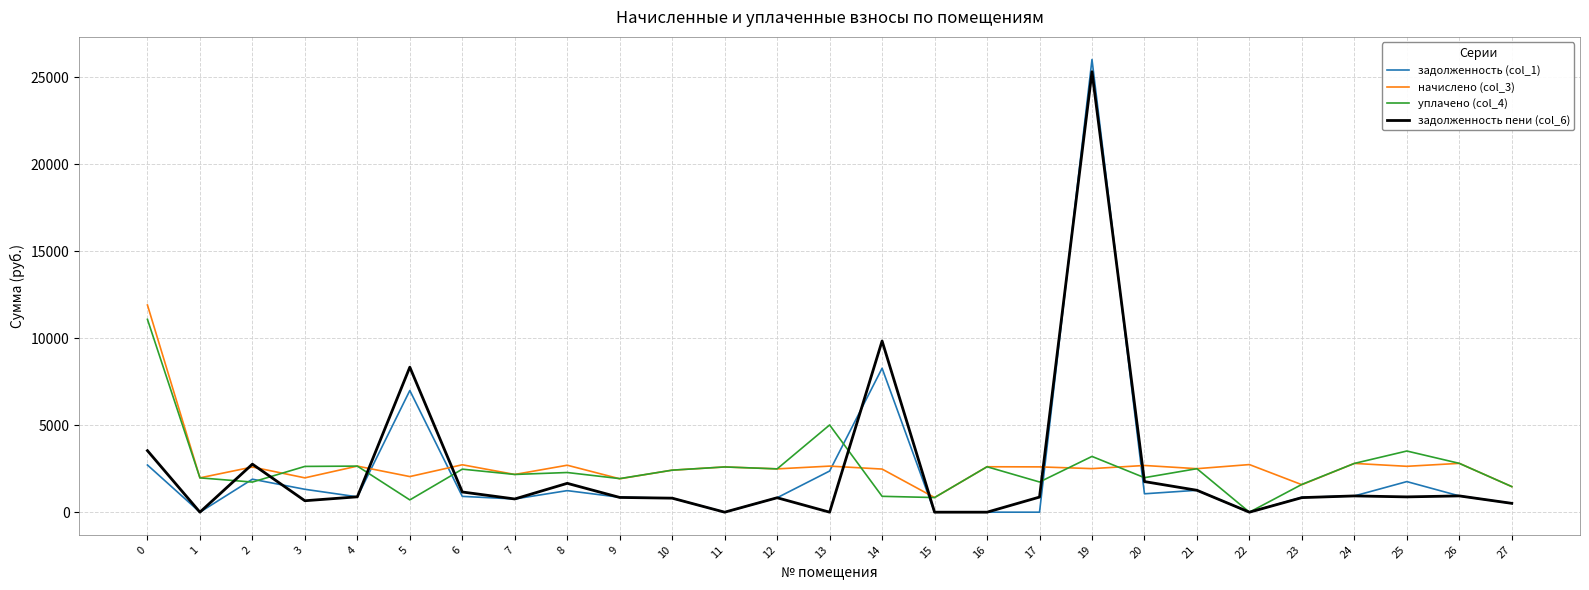

How many lines are shown in the chart?

4